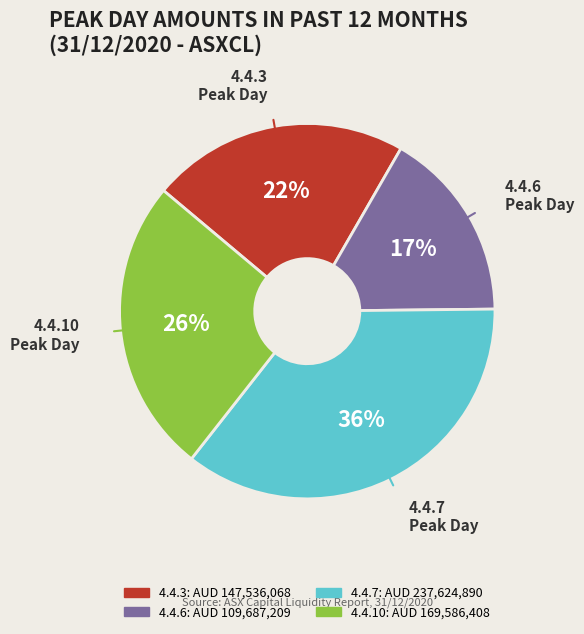

Count the number of slices in the pie.

4